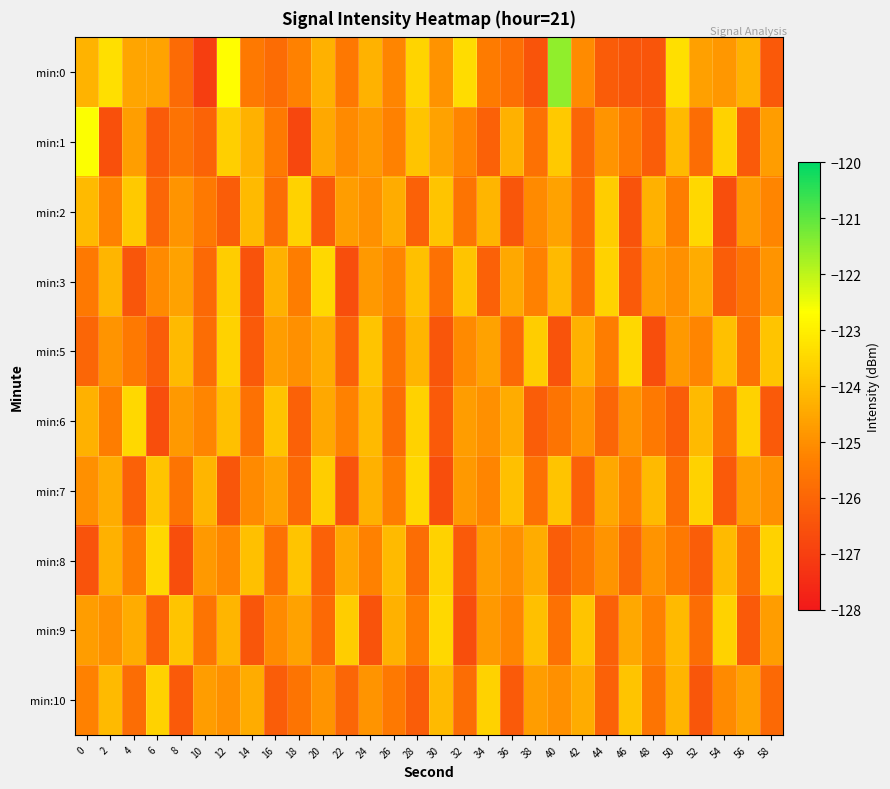

What is the difference between the highest and lowest values at 56?

2.7